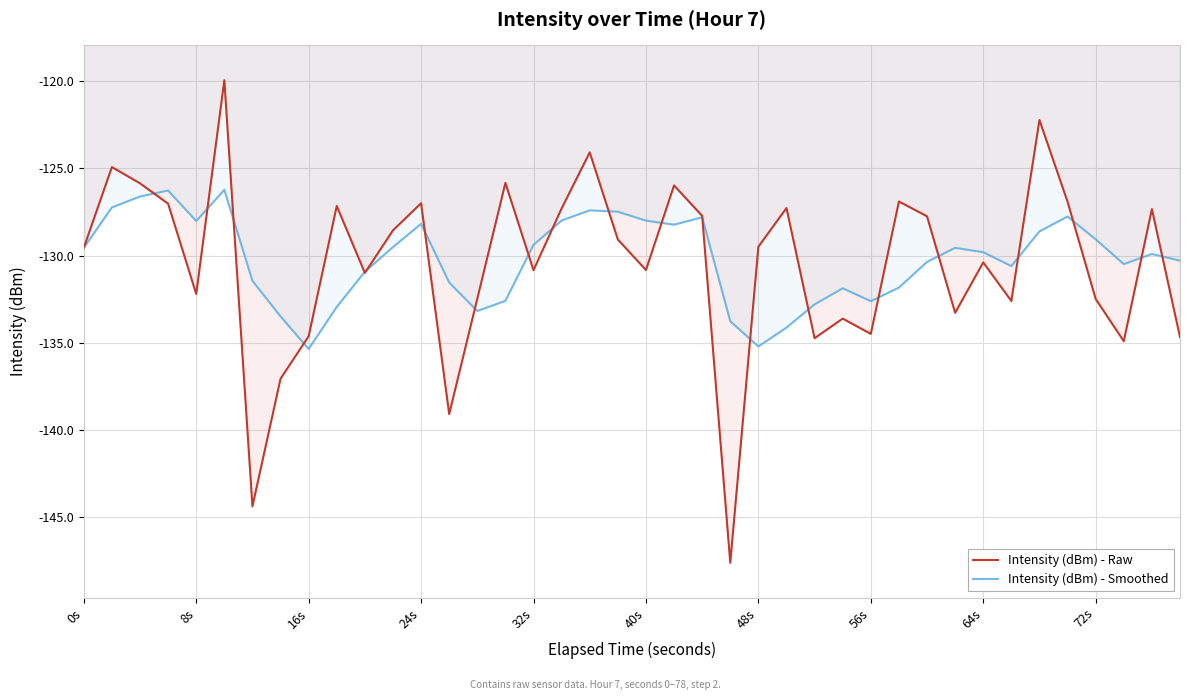

What is the spread (max minus min) of values at 24s?

1.2